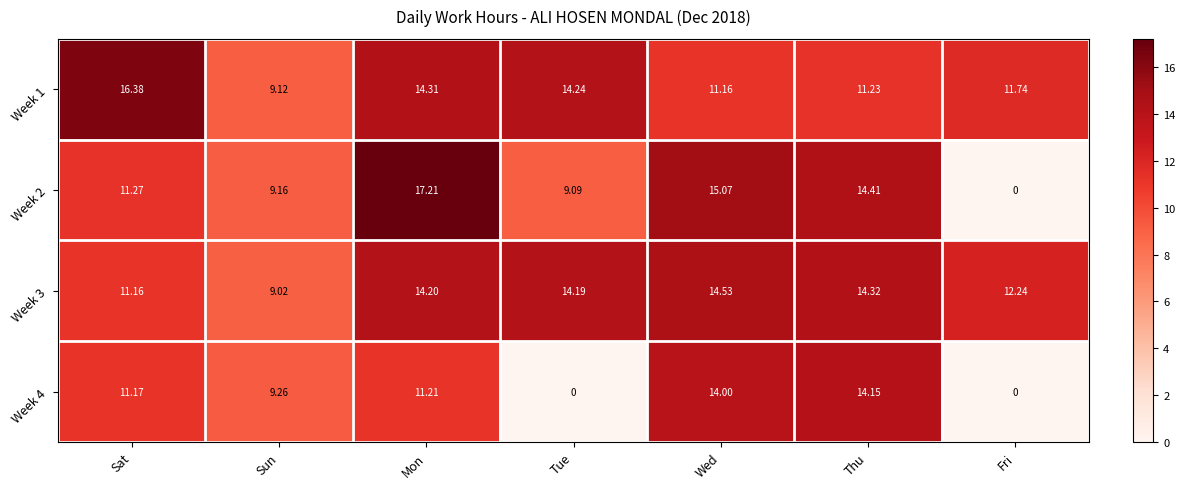

At which label does Week 4 first exceed 11?

Sat